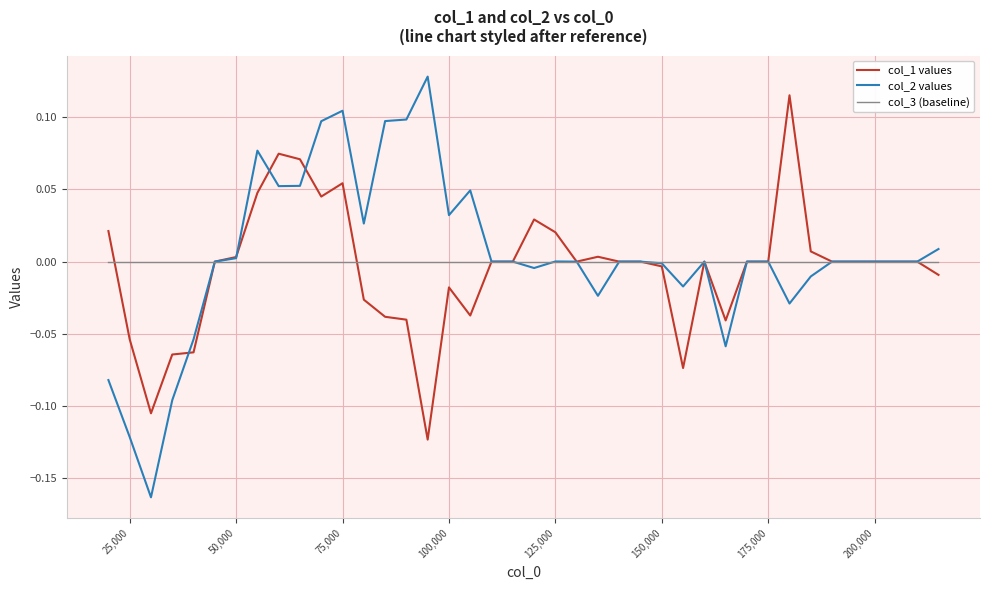

What are all the series names shown in the legend?

col_1 values, col_2 values, col_3 (baseline)